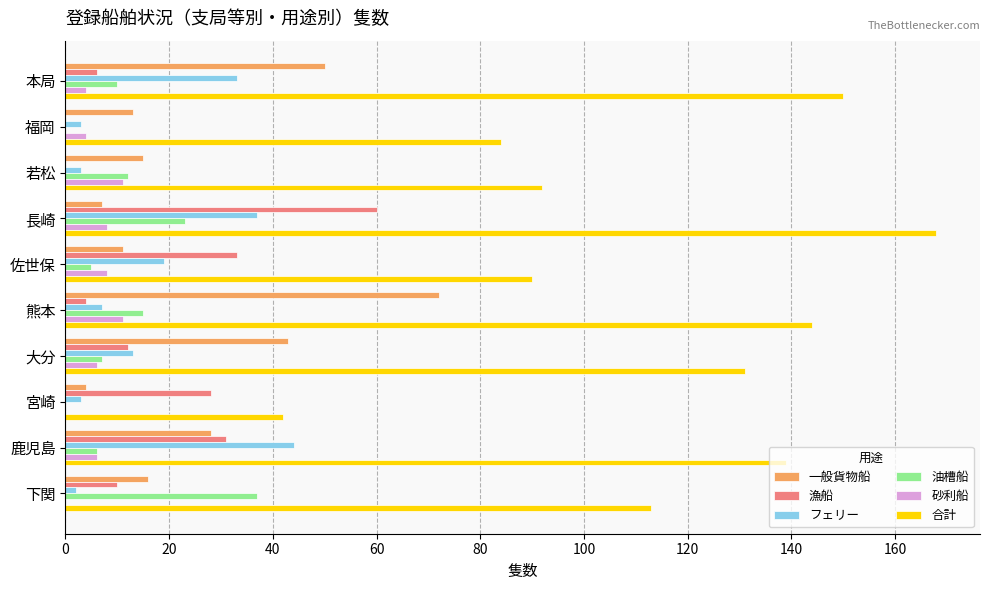

Between 熊本 and 大分, which series saw the biggest shift?

一般貨物船